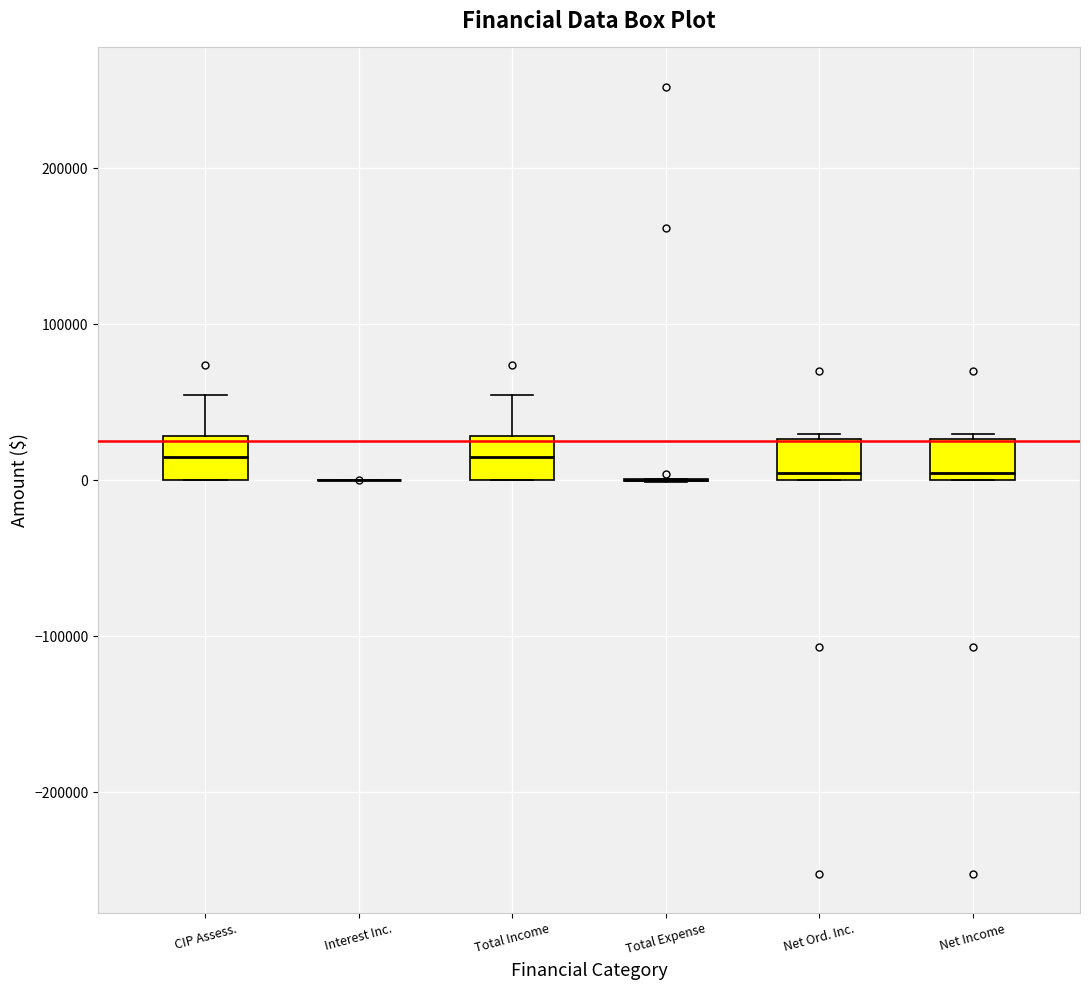

Where is the upper edge of the box for Net Ord. Inc. on the y-axis? The values are not printed on the chart, so give them approximately, as read against the axis.

30000